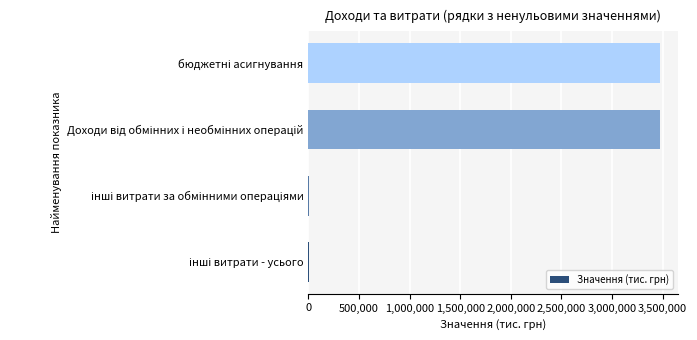

Are the bars grouped side by side (vs. stacked)?

No